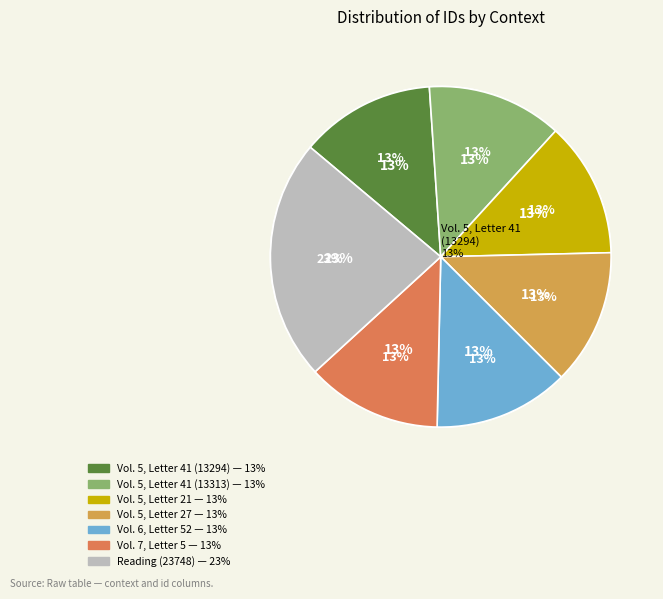

Which slice is the smallest?

Vol. 5, Letter 41 (13294)